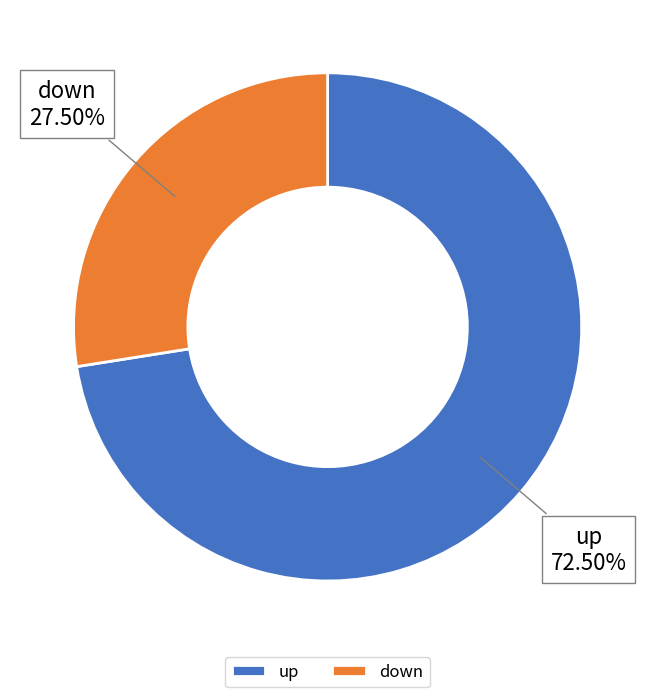

Rank the categories by value from lowest to highest.

down, up